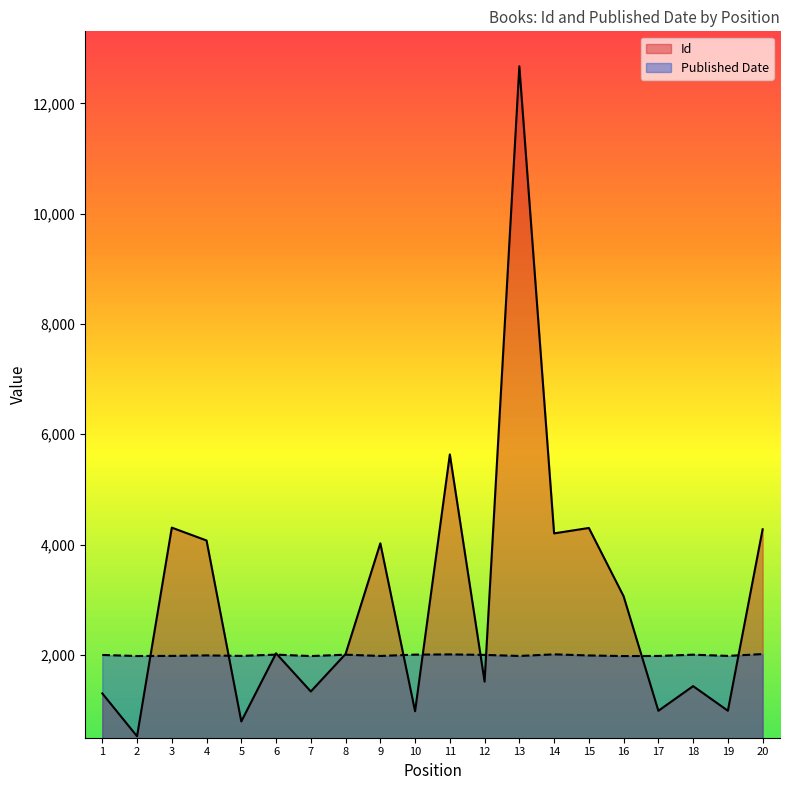

At 12, list the series in order from largest to smallest.

Published Date, Id